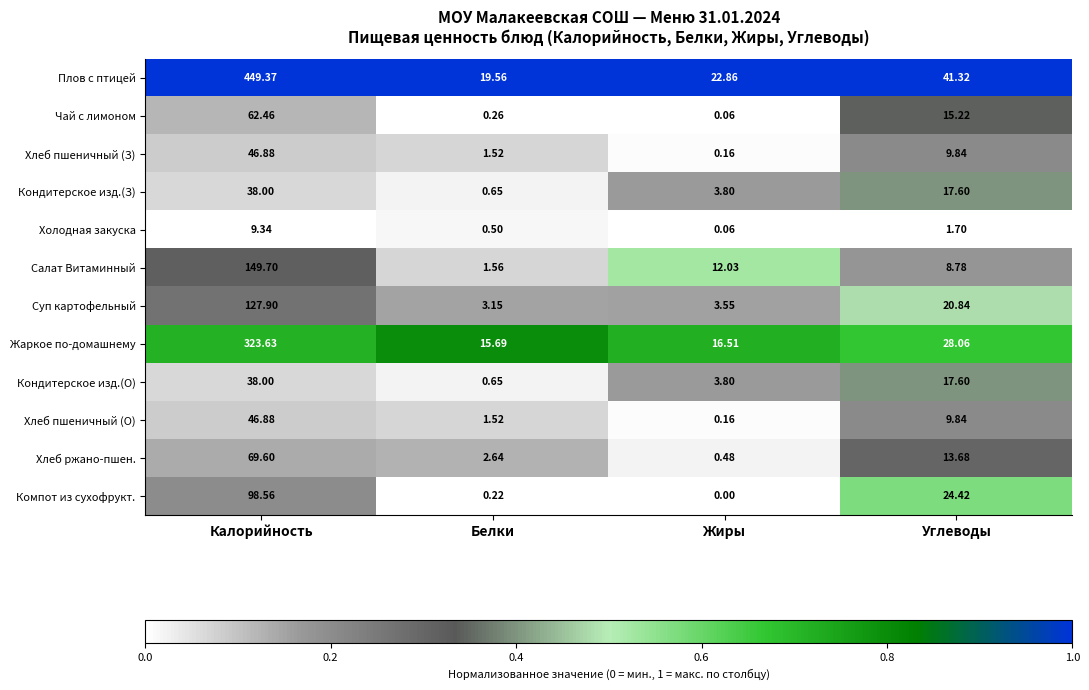

List the labels in order of Компот из сухофрукт. value, smallest first.

Жиры, Белки, Углеводы, Калорийность